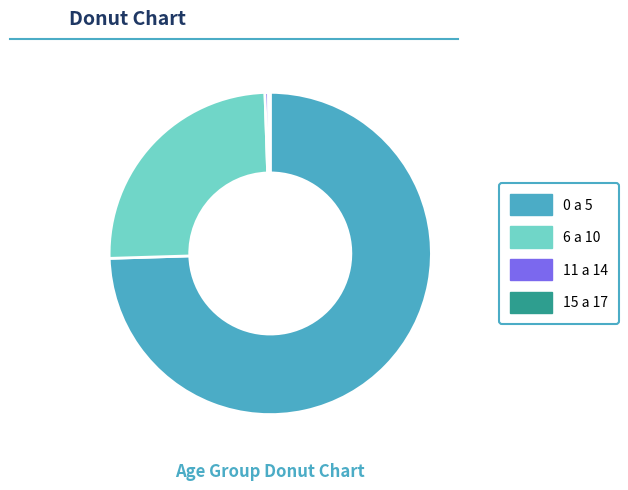

Which slice is the largest?

0 a 5